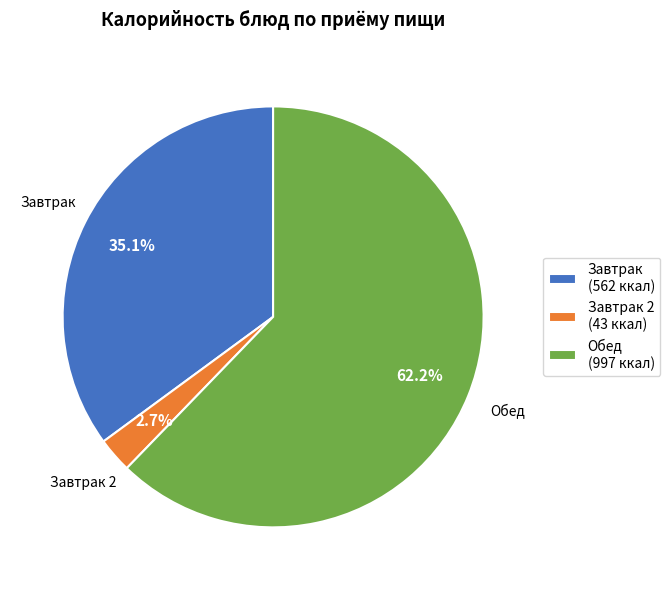

Which category accounts for the majority?

Обед (997 ккал)